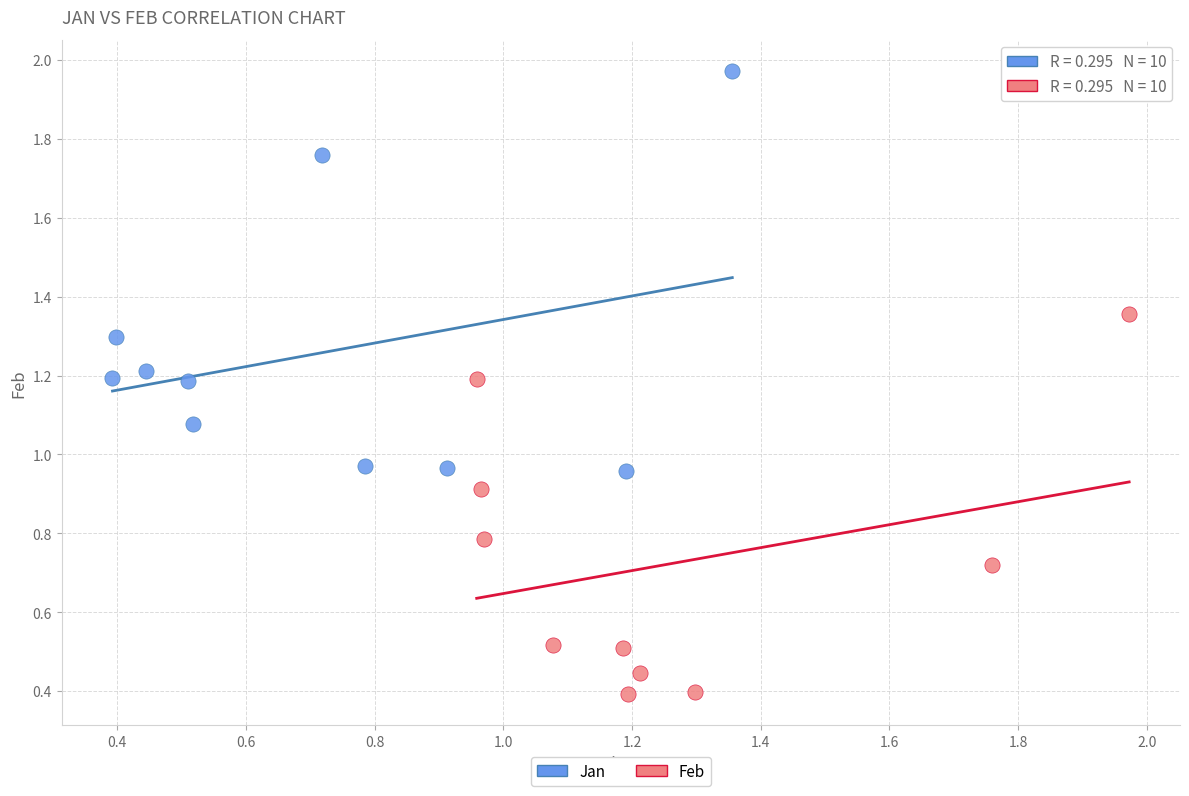

Which series contains the lowest Y value?

Feb